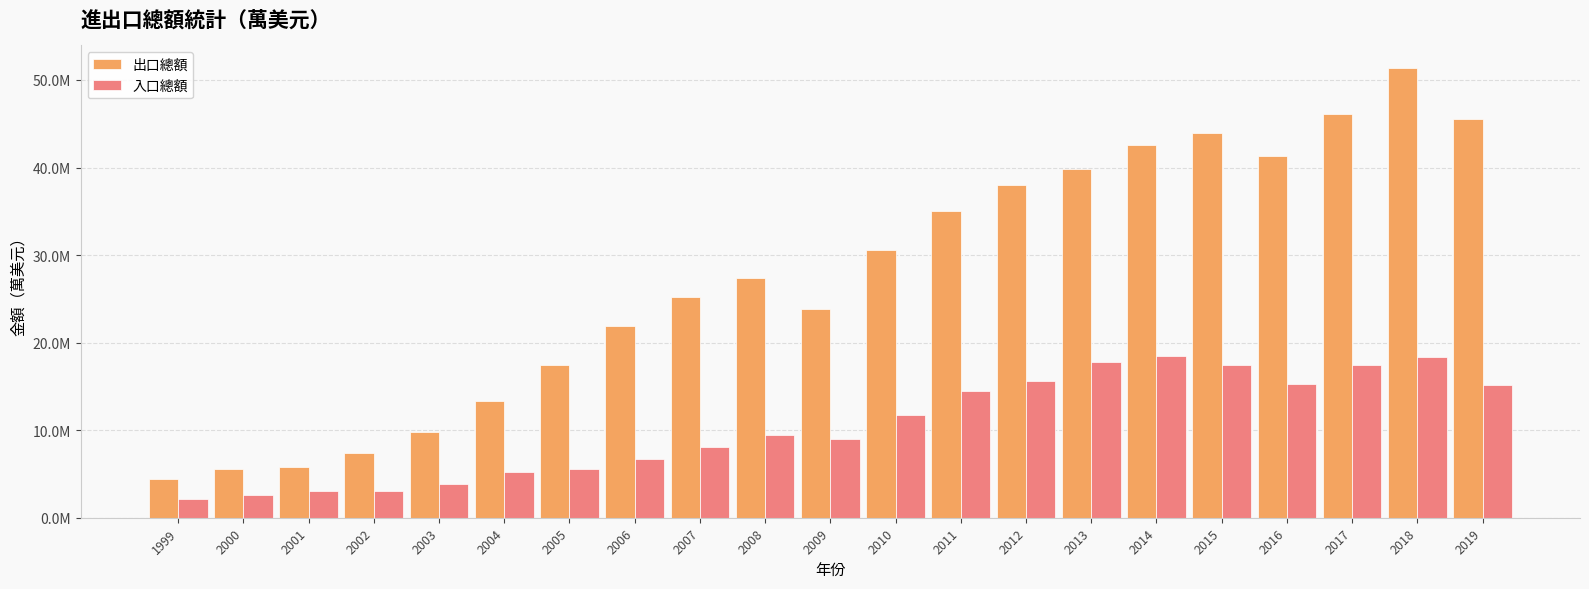

Rank the series by their average value, from lowest to highest.

入口總額, 出口總額